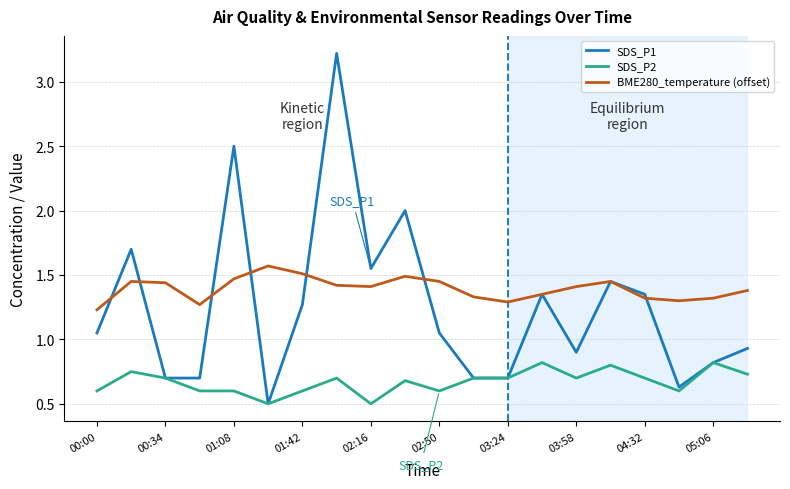

Which series has the largest range (max minus min)?

SDS_P1